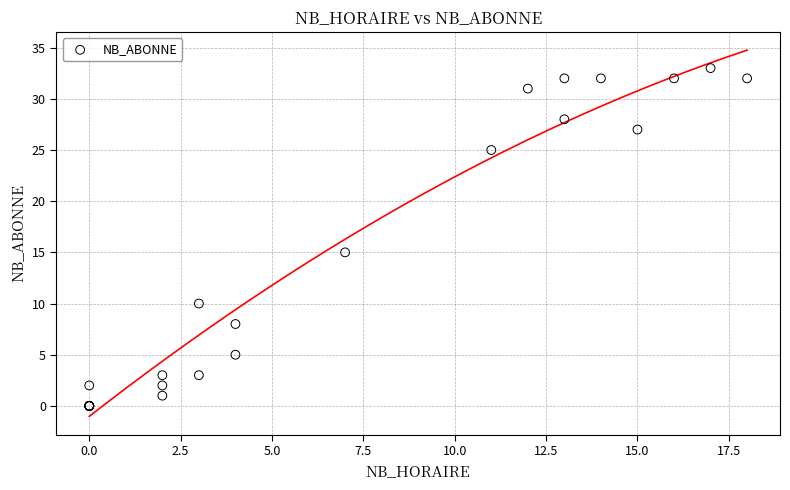

What Y value in the scatter plot is closest to 16?

15